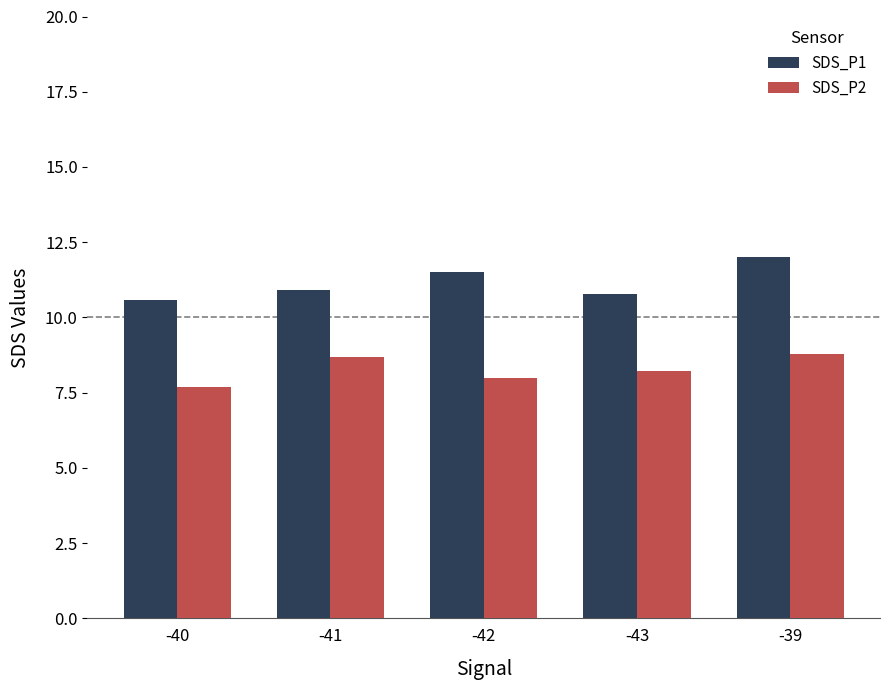

What is the label of the 3rd bar from the right?

-42